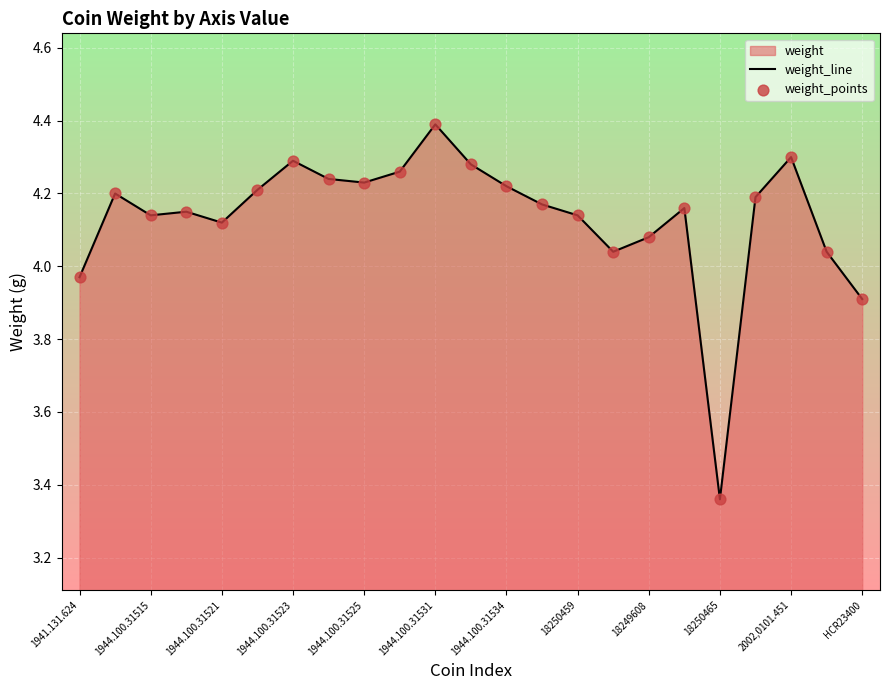

Which series has the widest spread of Y values?

weight_line